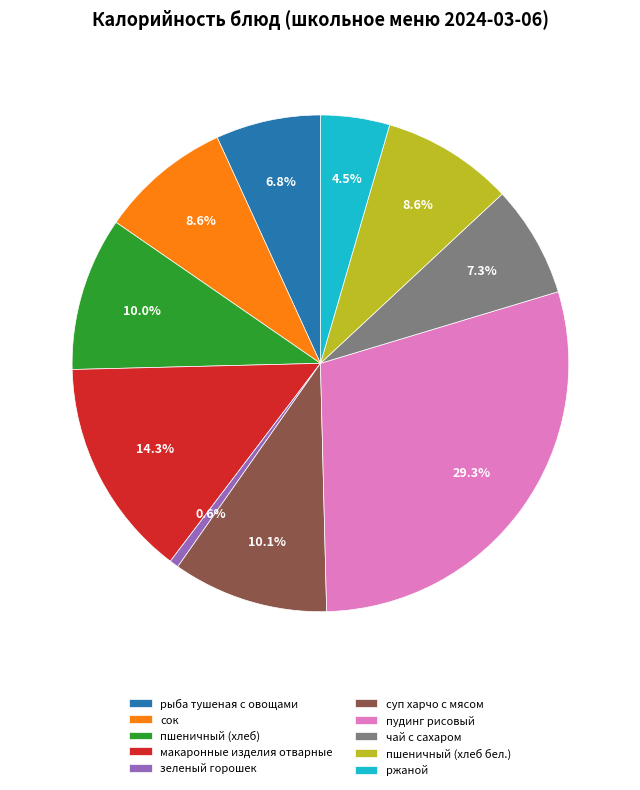

Is пшеничный (хлеб) the majority of the pie?

No